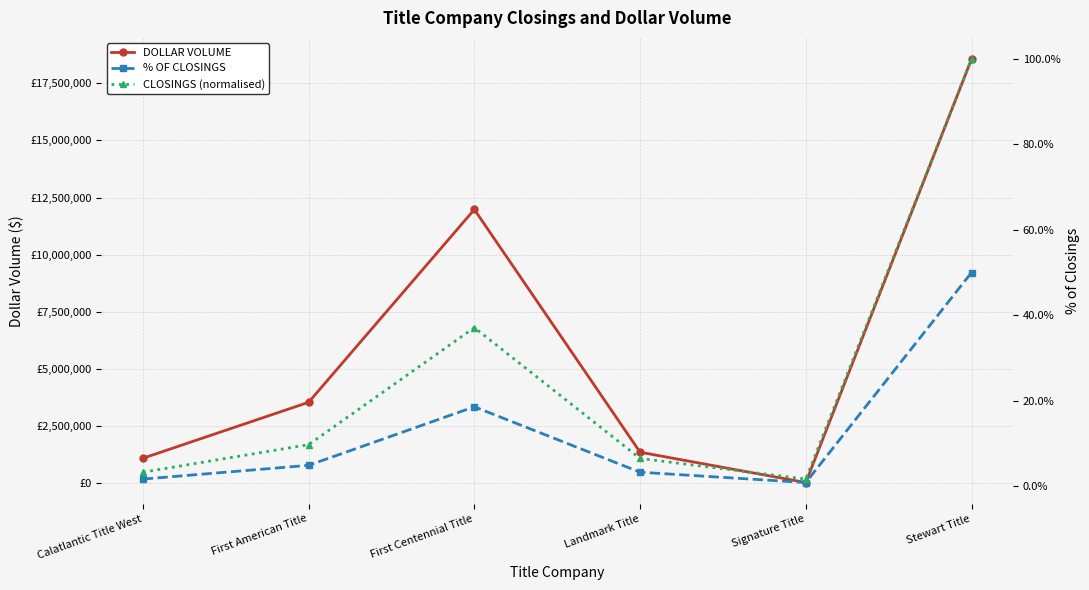

What is the label of the 4th point from the left?

Landmark Title